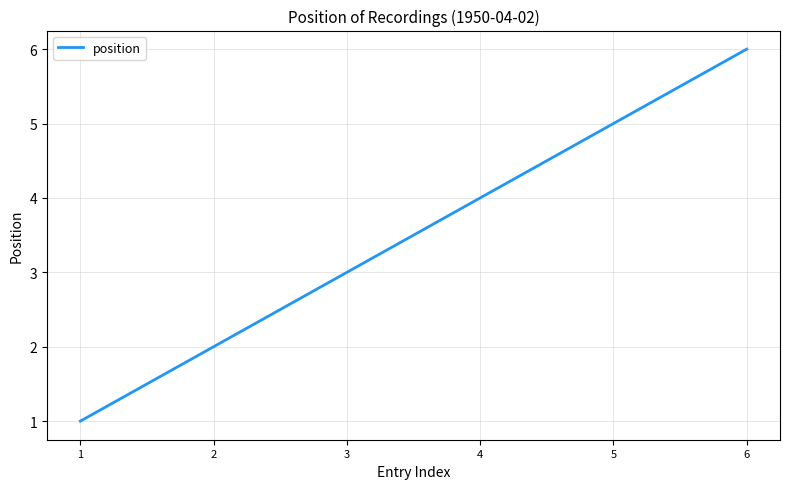

Rank the categories by value from highest to lowest.

6, 5, 4, 3, 2, 1